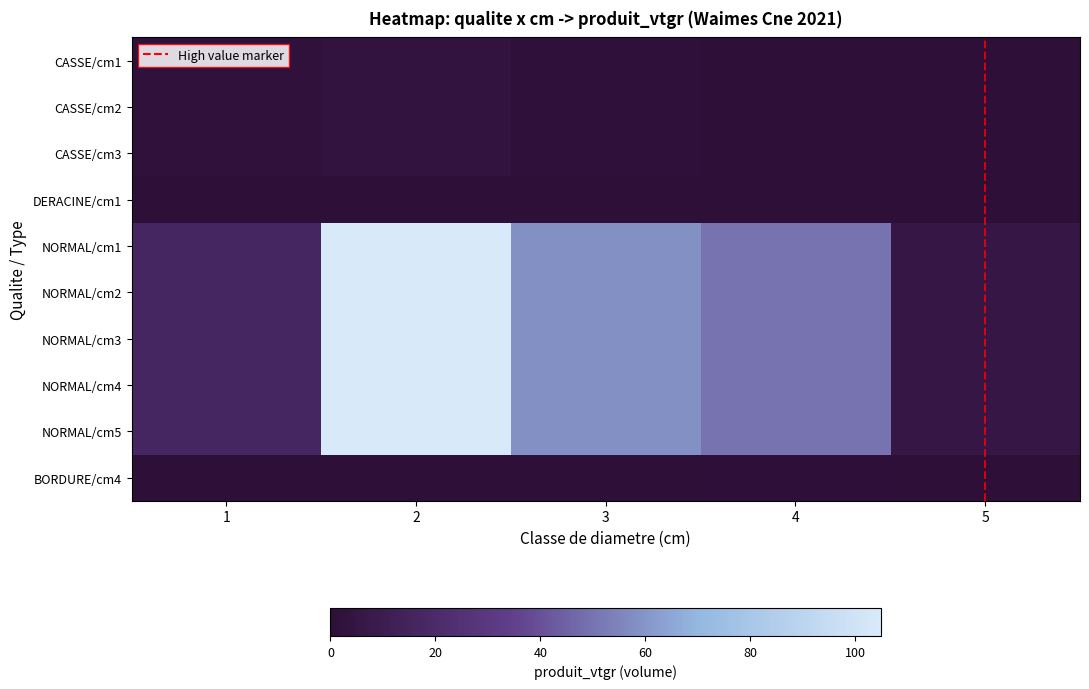

At how many categories does at least one series exceed 76?

1